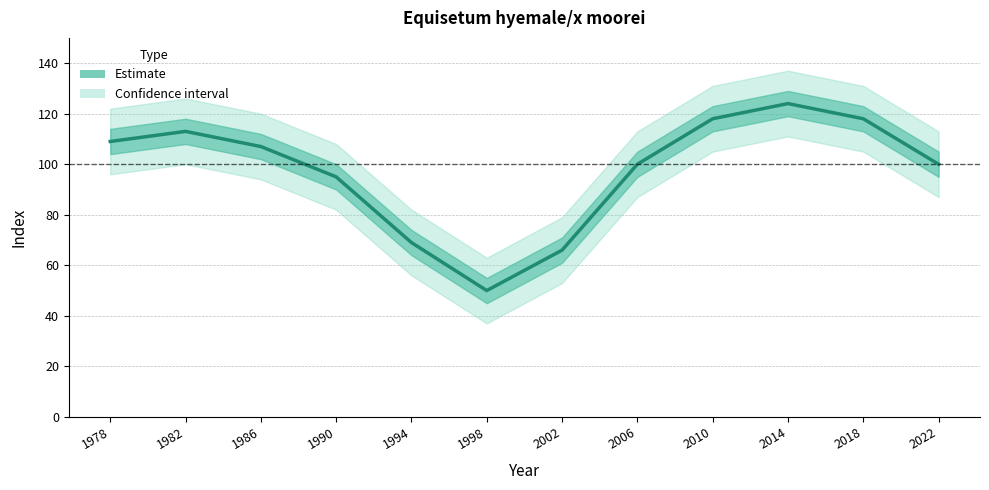

At which label is the value closest to 87?

1990